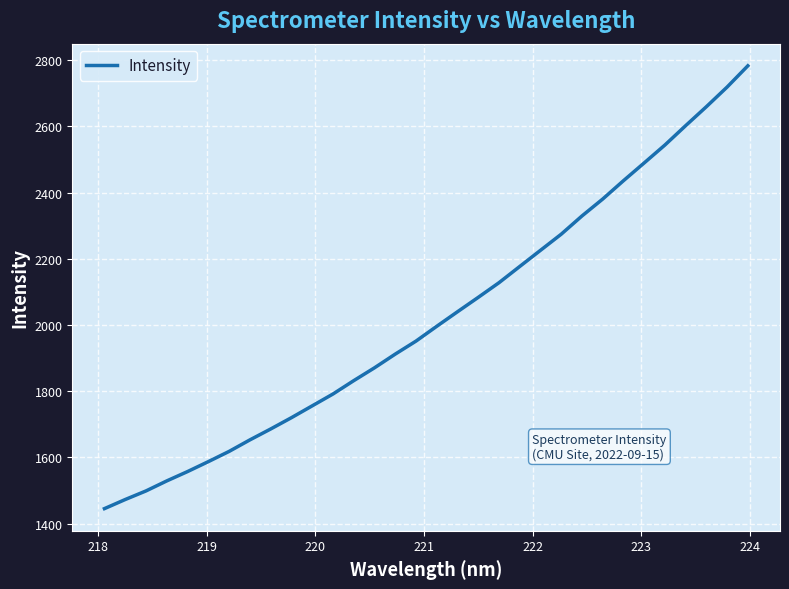

Reading left to right, transcribe all the data shown in this chart.

1445.1	1472.6	1498.6	1528.8	1557.1	1587.1	1617.9	1652.7	1685.7	1719.8	1755.6	1791.3	1831.7	1870.5	1911.9	1951.2	1995.9	2039.9	2083.4	2127.6	2176.7	2225.5	2274.2	2329.3	2380.4	2435.8	2489.5	2543.7	2602.1	2659.4	2718.8	2783.0